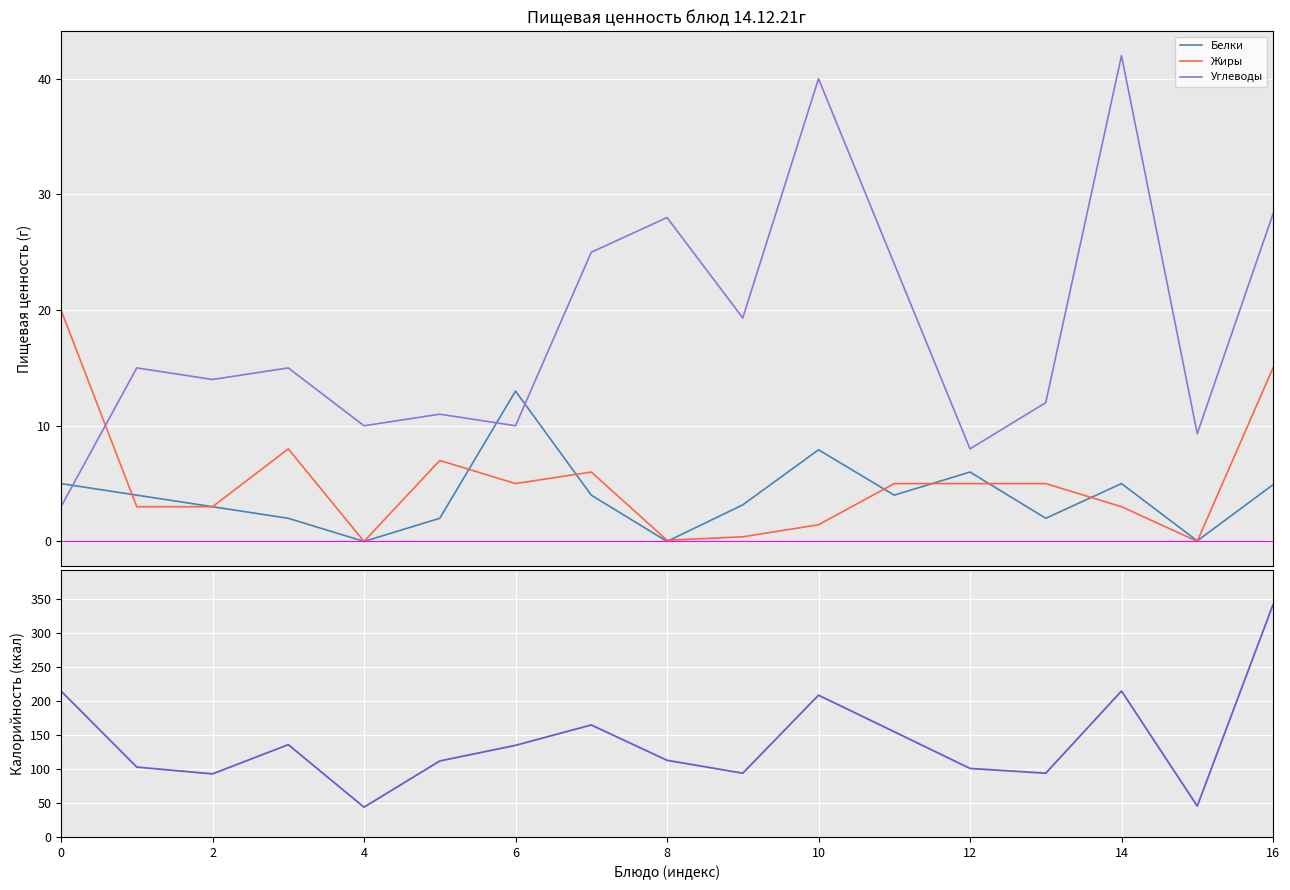

True or false: Жиры and Углеводы intersect in this chart.

True